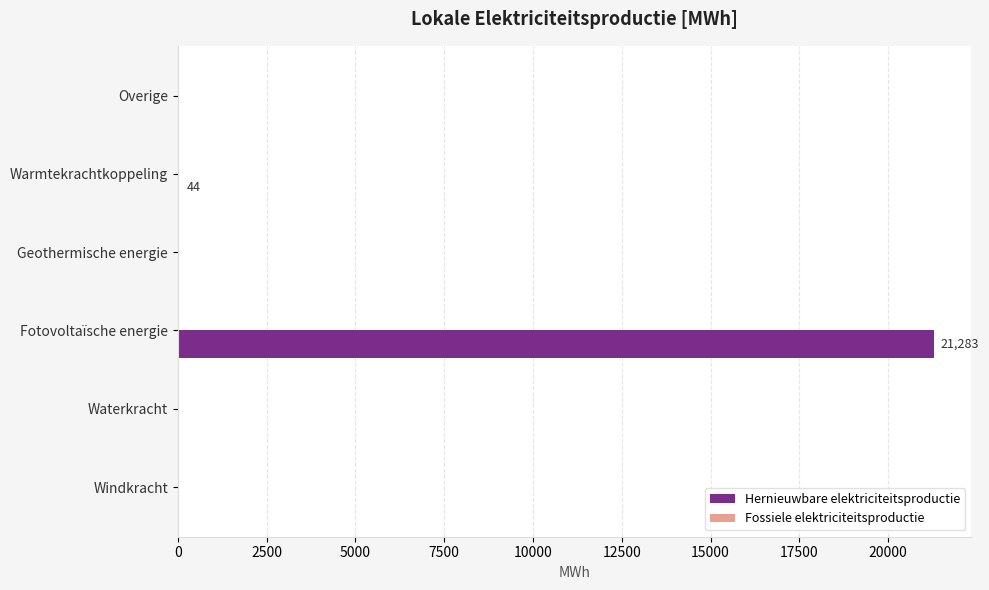

Are the bars horizontal?

Yes